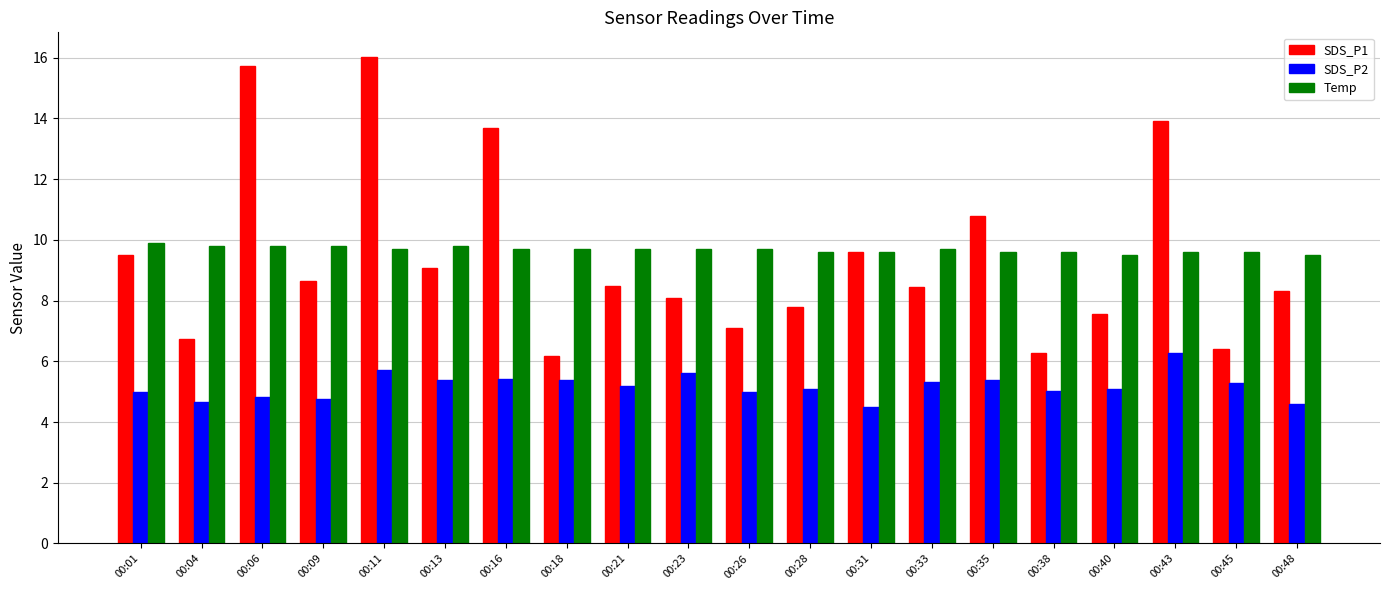

Where is SDS_P1 nearest to the value 11?

00:35